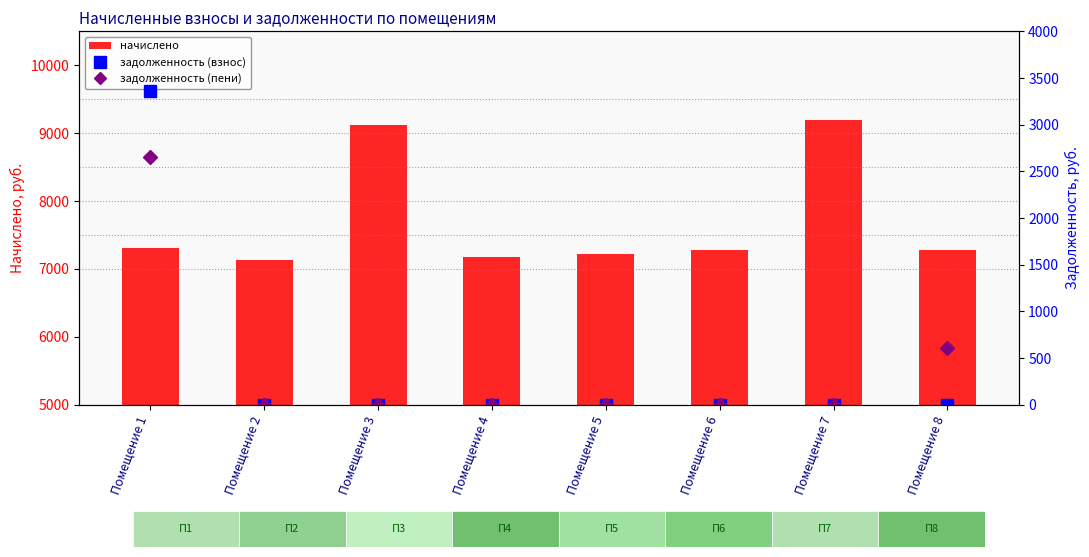

The value of начислено at Помещение 7 is 13296.1. True or false?

False